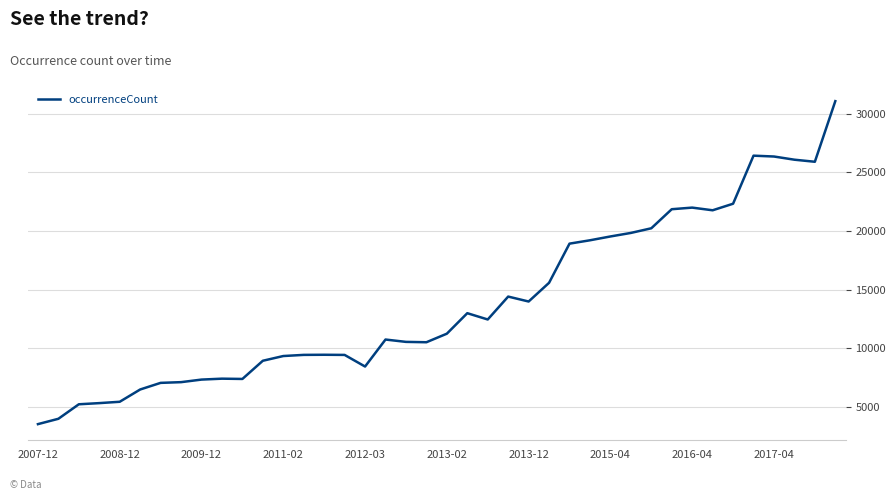

What is the smallest value displayed?

3533